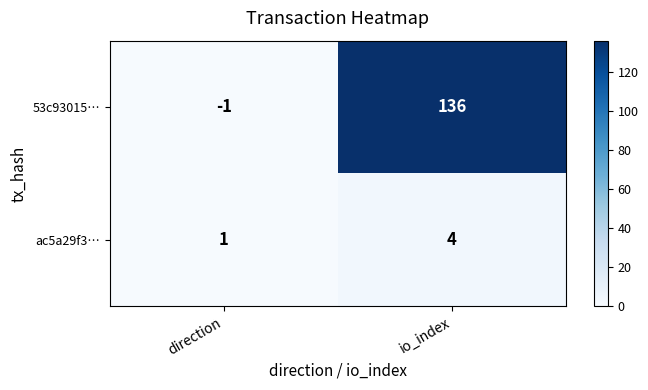

Rank the categories by 53c93015… value from lowest to highest.

direction, io_index